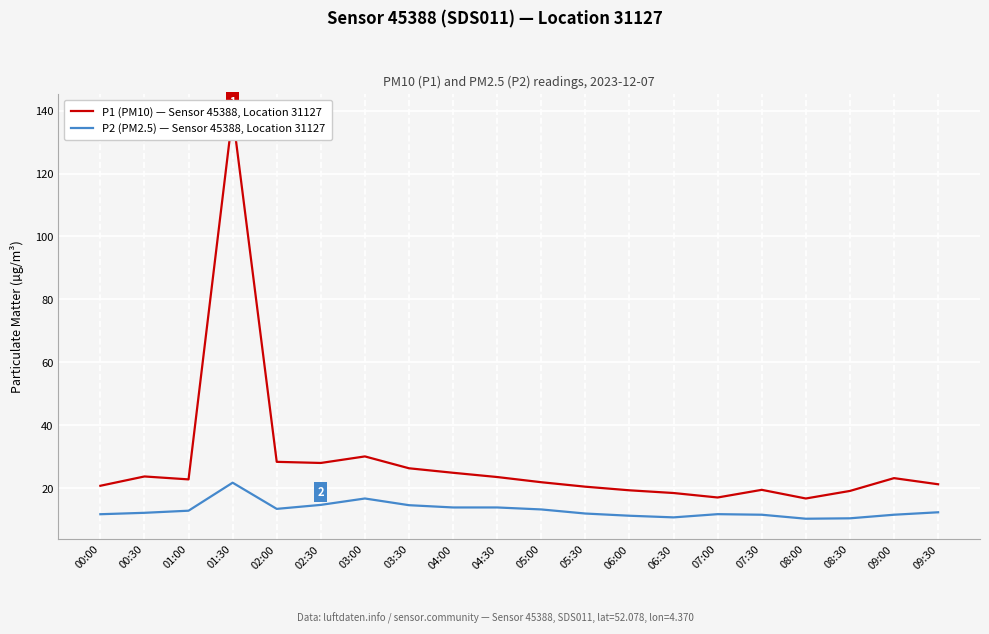

What are all the series names shown in the legend?

P1 (PM10) — Sensor 45388, Location 31127, P2 (PM2.5) — Sensor 45388, Location 31127